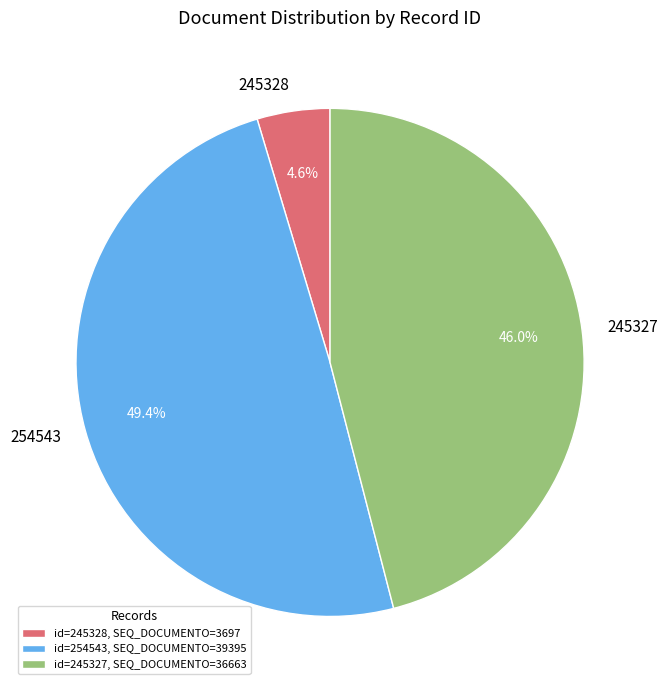

Which category has the biggest portion of the pie?

254543